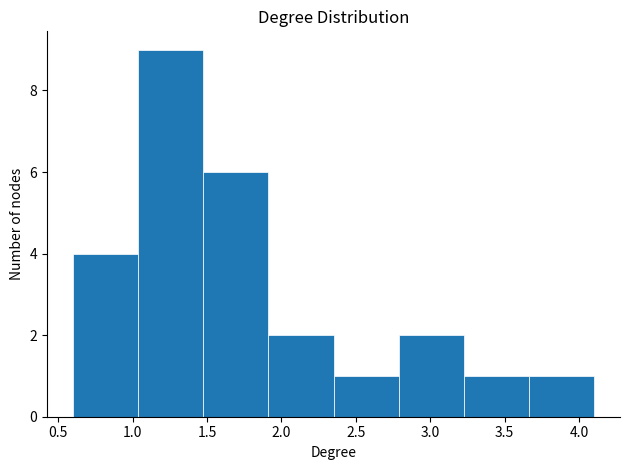

Over which range of the x-axis is the bar tallest?

1.05 to 1.50